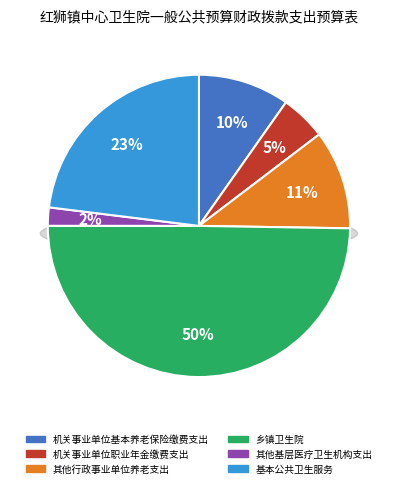

What portion of the pie excludes 乡镇卫生院?

50.2%